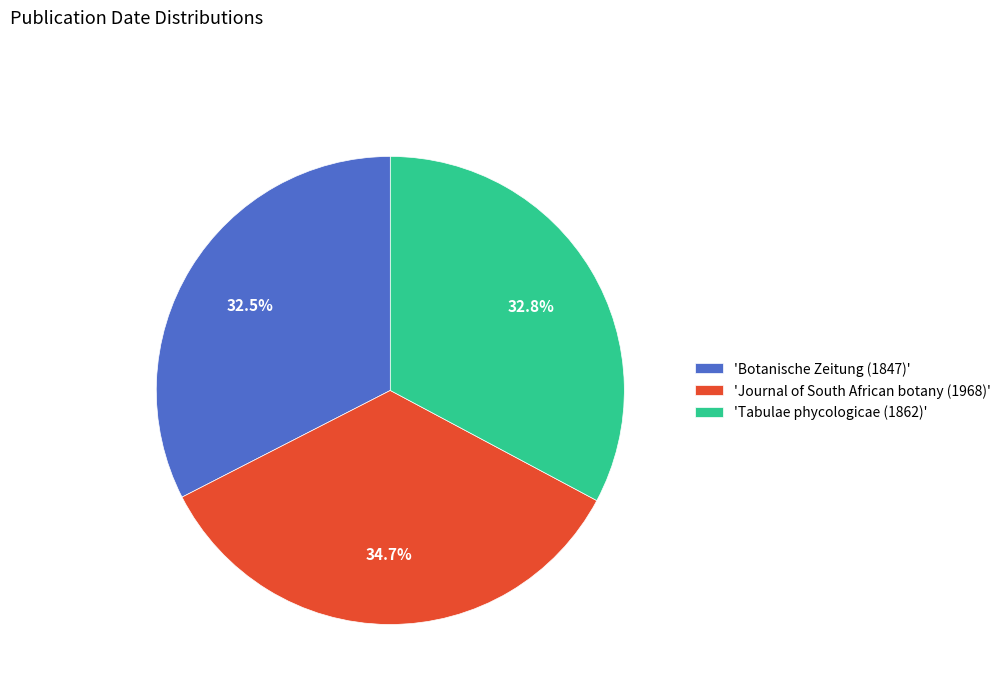

Is the sum of 'Tabulae phycologicae (1862)' and 'Botanische Zeitung (1847)' greater than half?

Yes